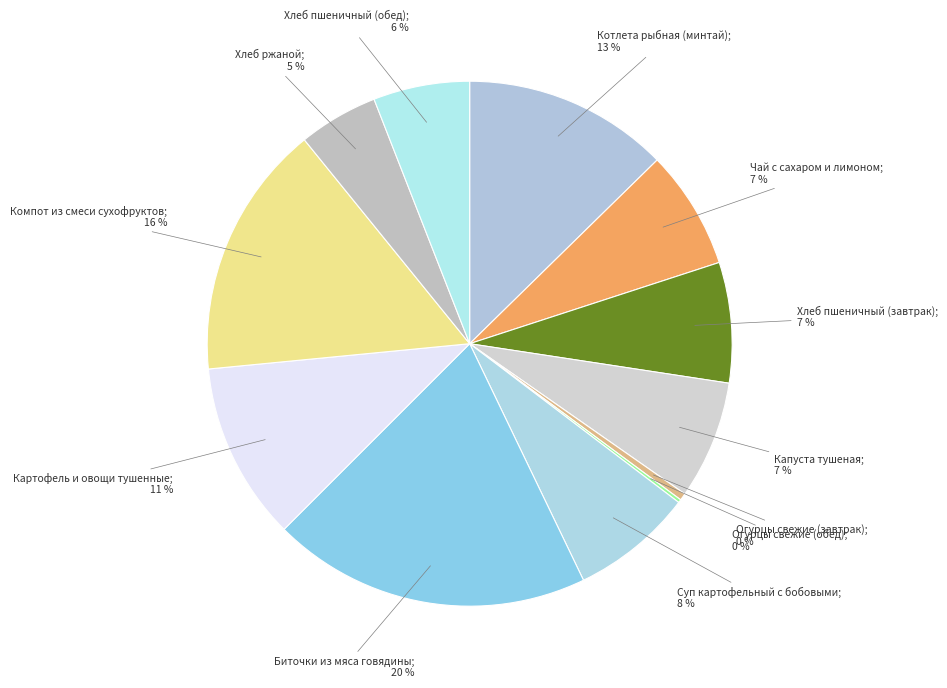

How many segments does this pie chart have?

12